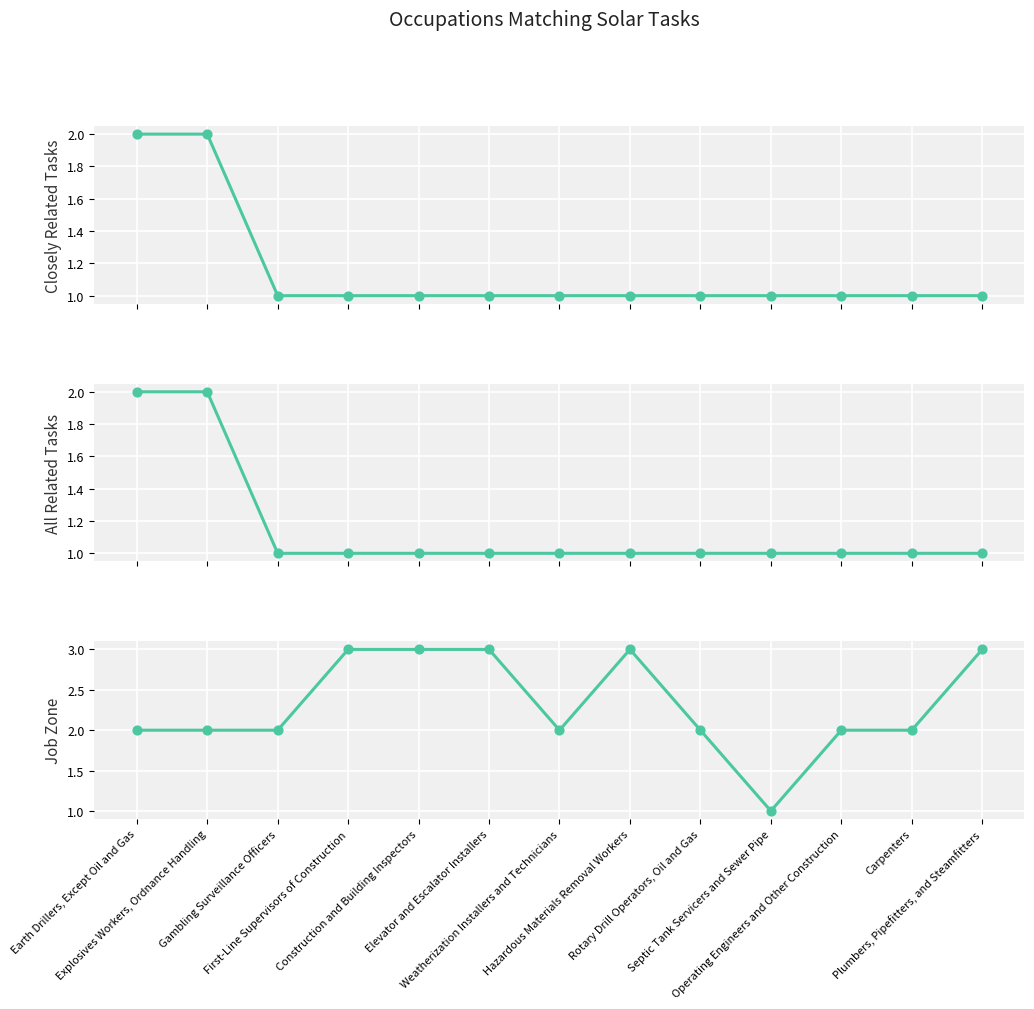

Which series has the largest Y range (max minus min)?

Job Zone